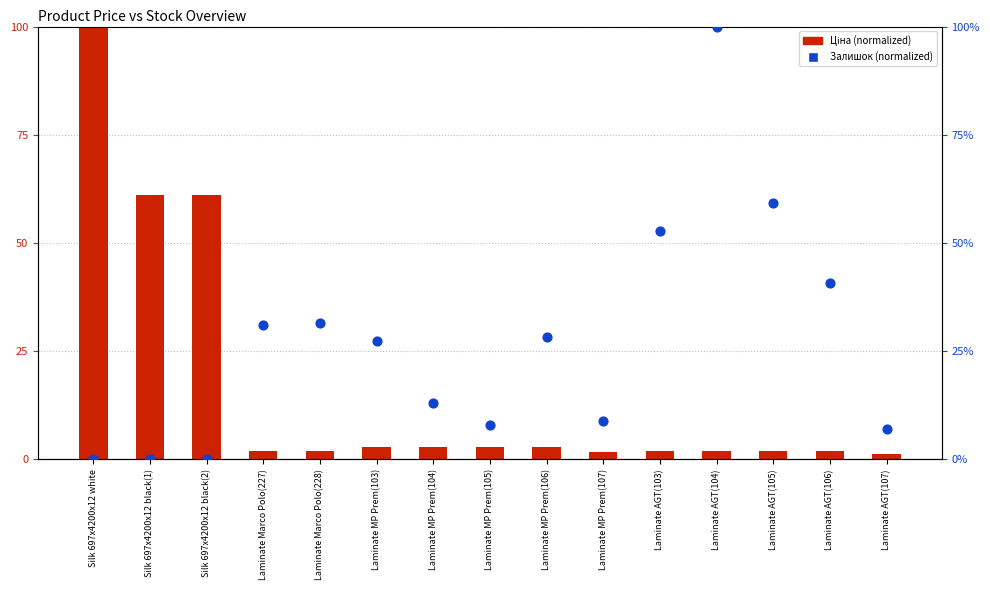

At which category is the sum across all series the highest?

Laminate AGT(104)